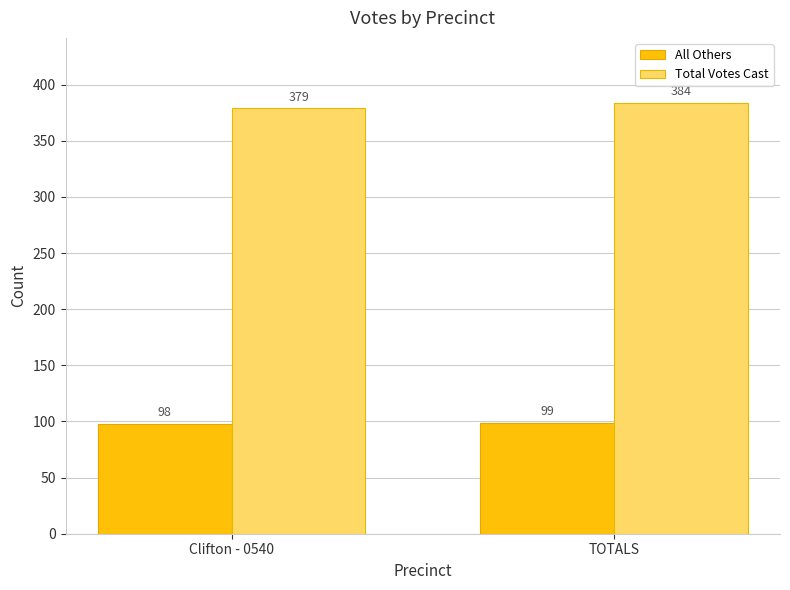

How many categories are shown in the chart?

2